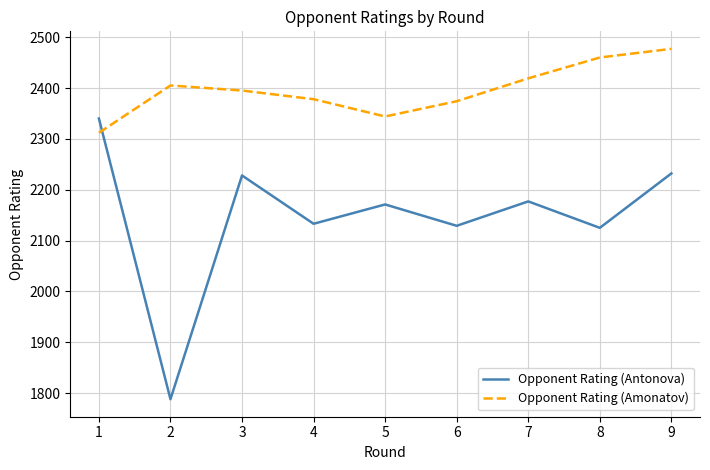

Which series has the widest spread of values?

Opponent Rating (Antonova)